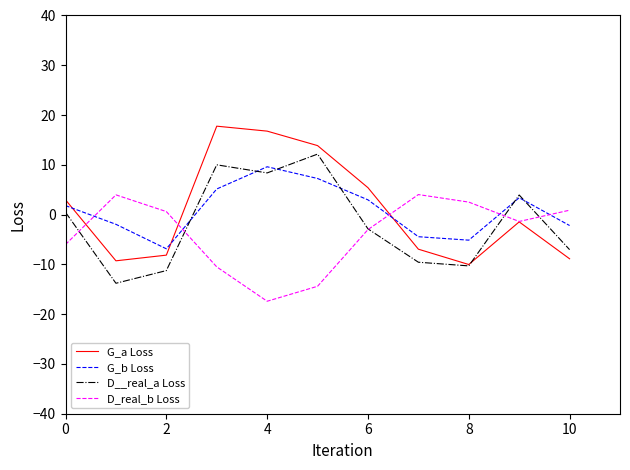

Which series has the largest range (max minus min)?

G_a Loss